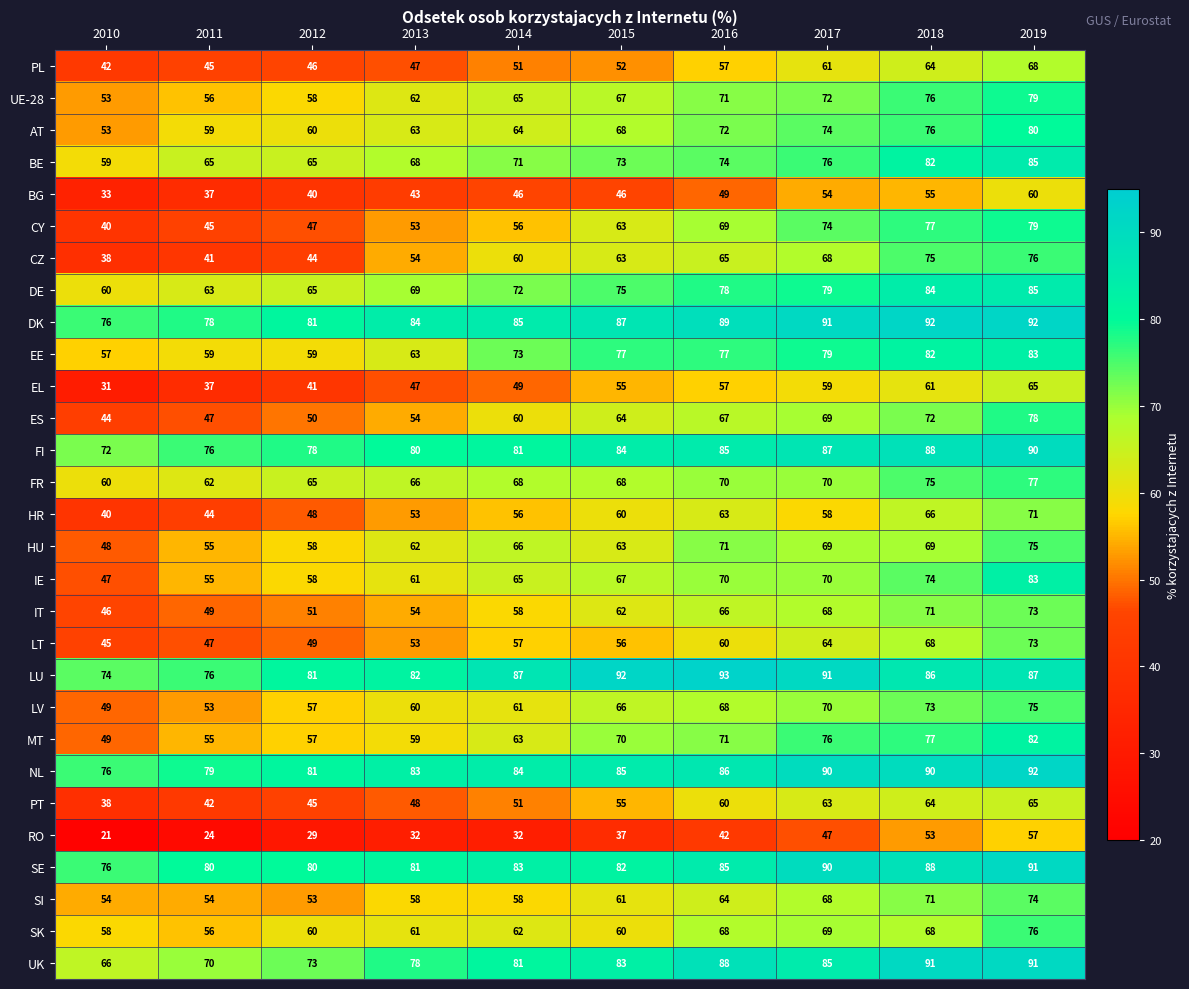

What is the approximate value of LT at 2013, to the nearest 5?

55